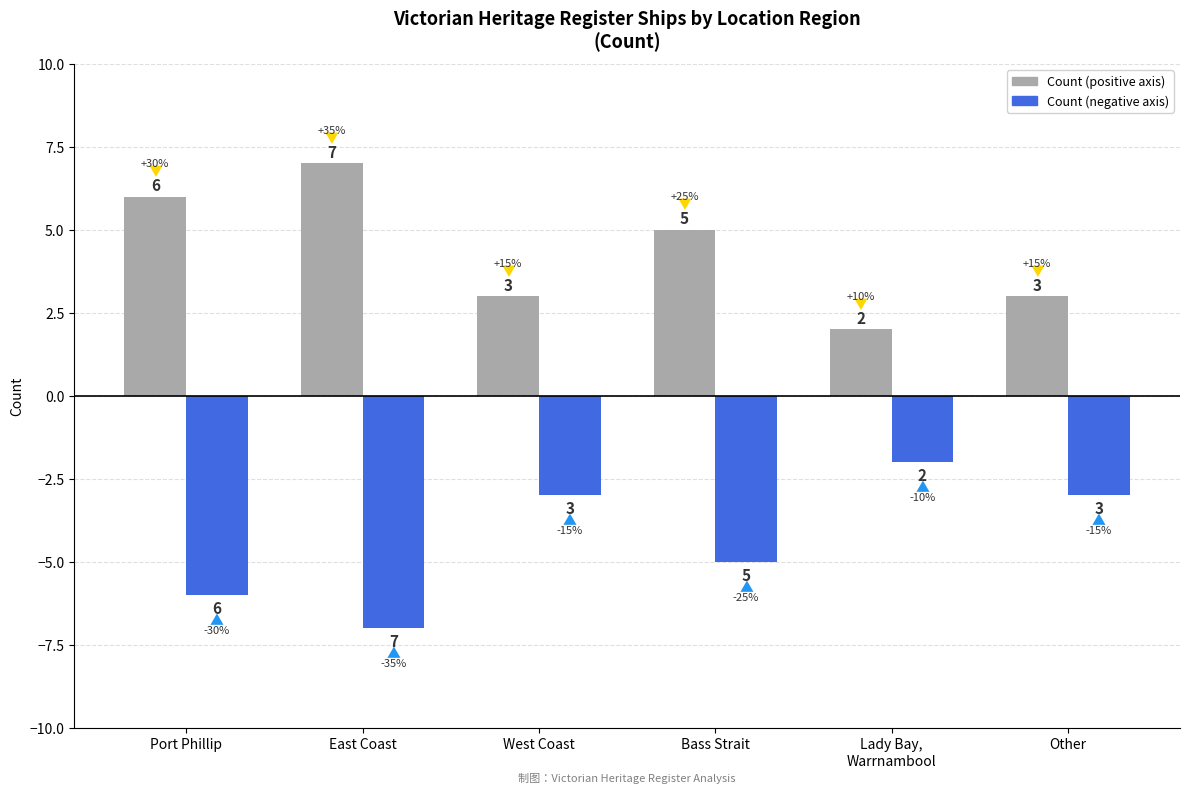

What is the spread (max minus min) of values at Bass Strait?

10